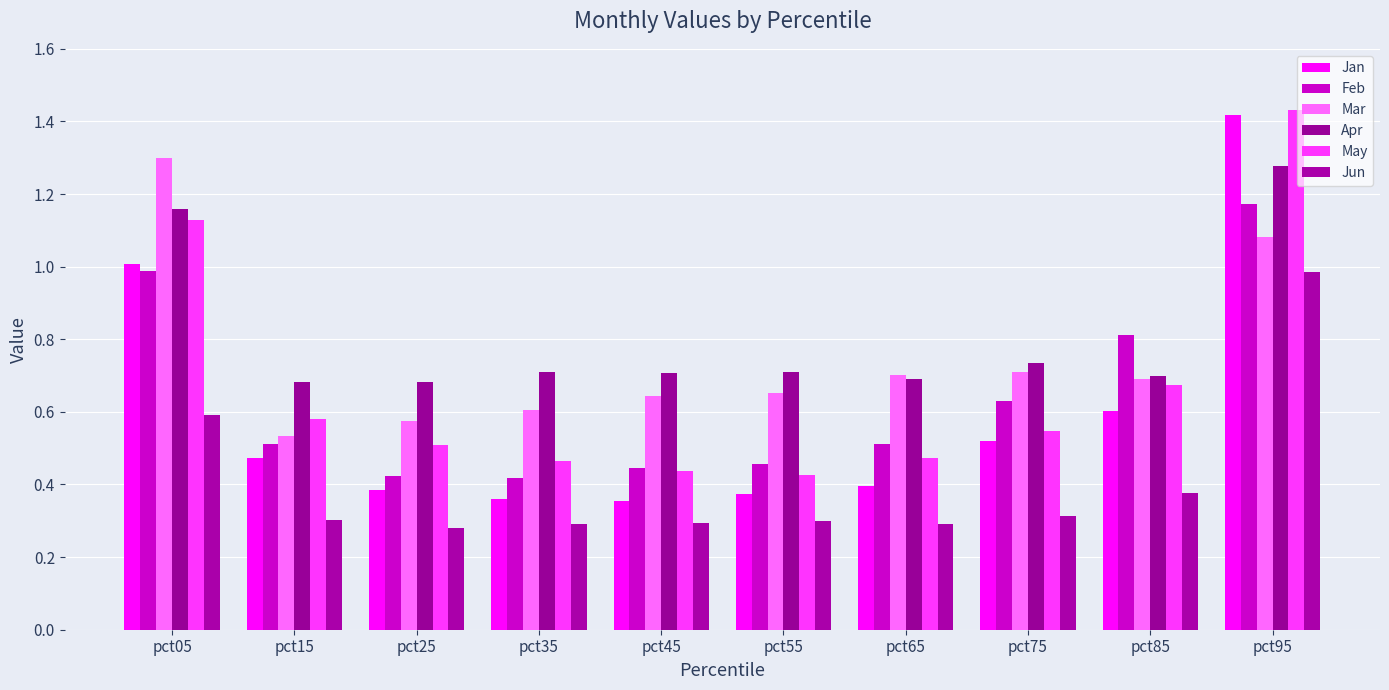

What is the approximate value of Mar at pct05?

1.3